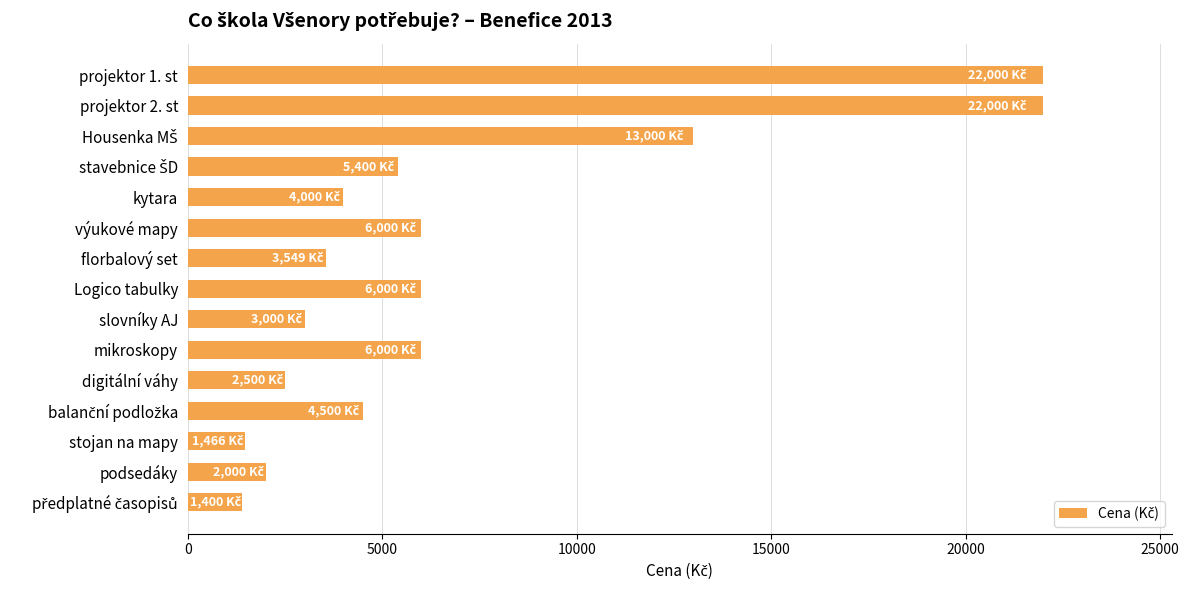

What is the ratio of the value at slovníky AJ to the value at podsedáky?

1.5